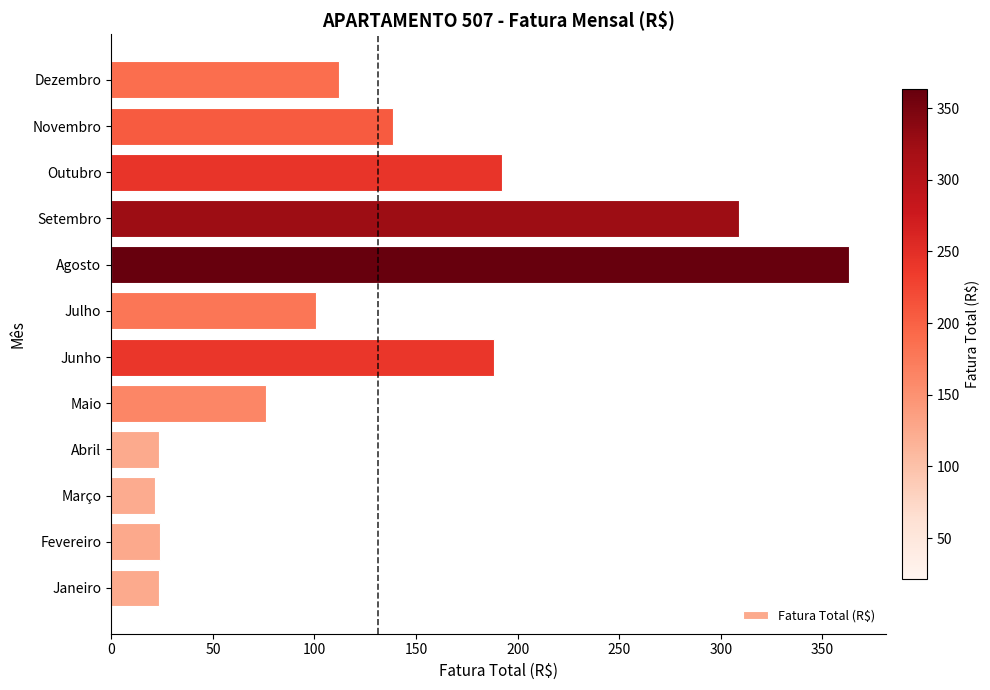

What value does the data have at Fevereiro?

24.0